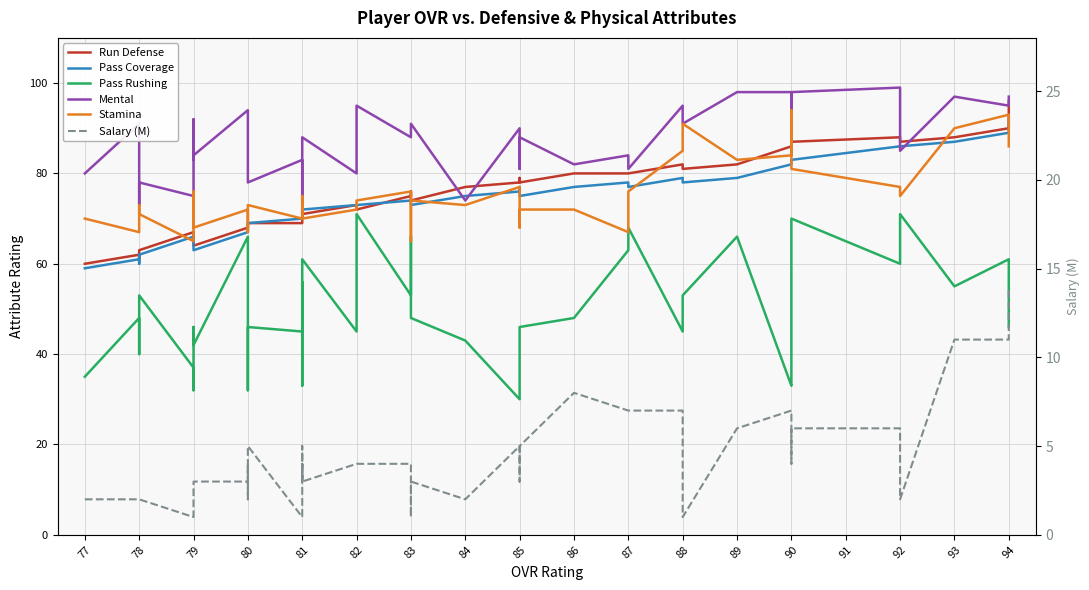

At how many categories does at least one series exceed 26?

40